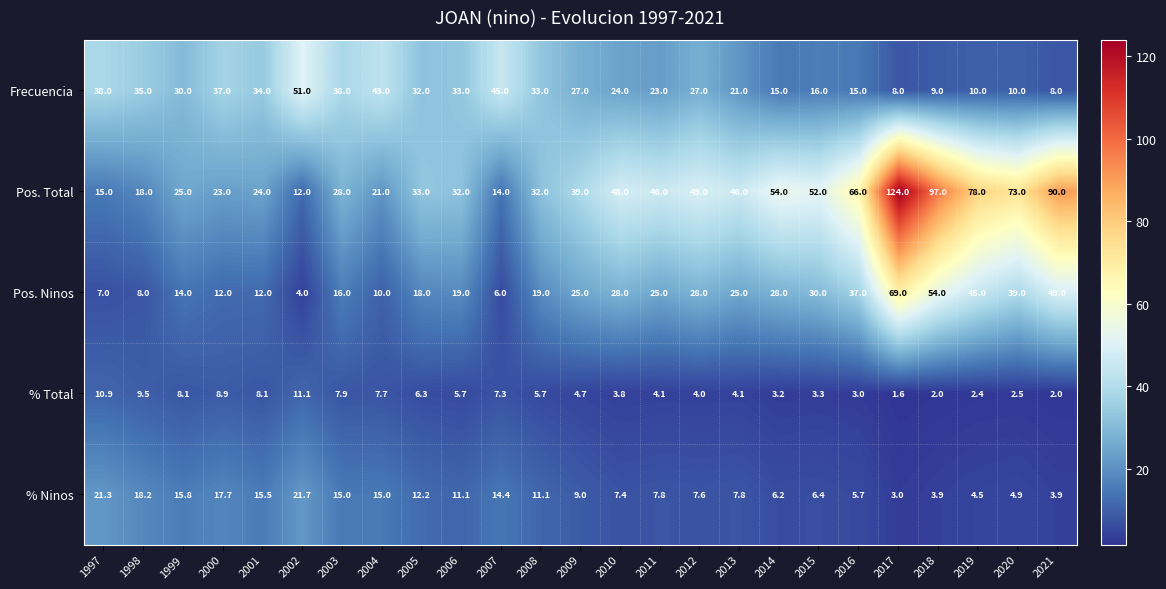

Which series has the widest spread of values?

Pos. Total